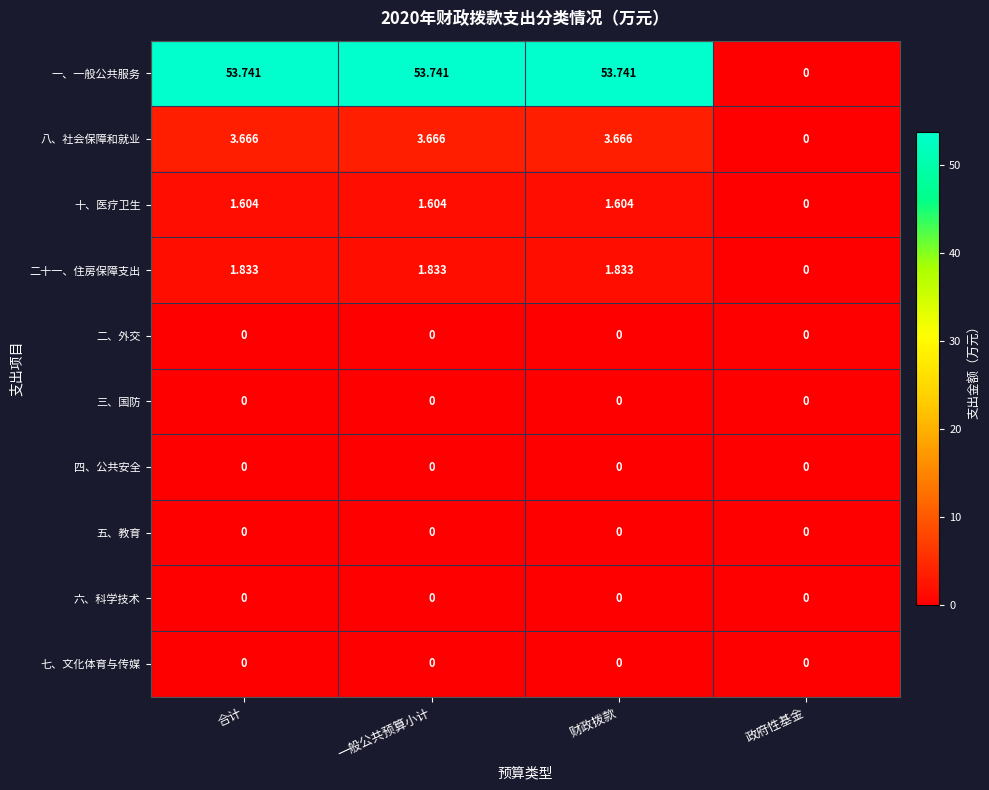

Which series has the widest spread of values?

一、一般公共服务